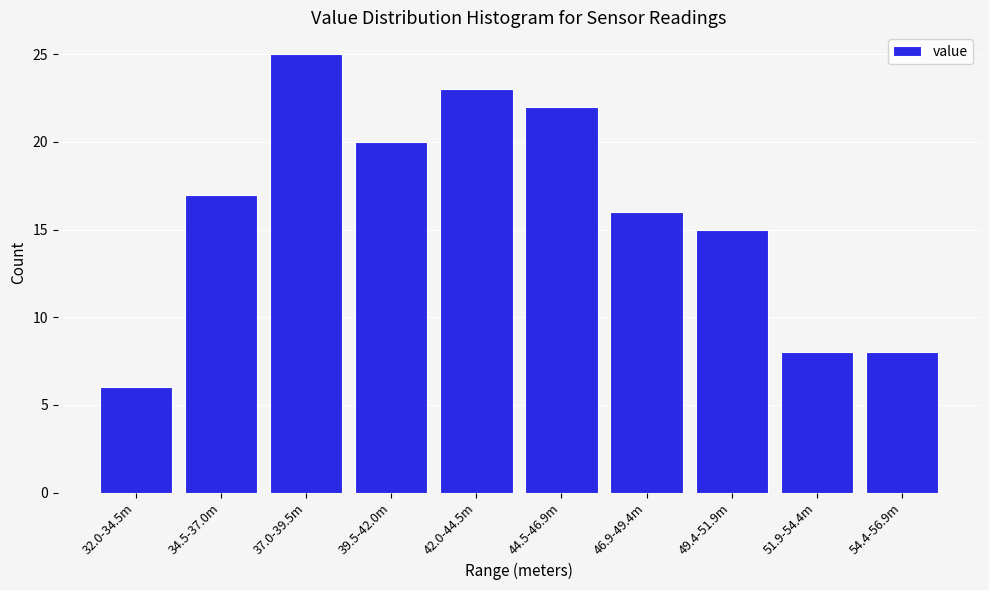

Reading right to left, extract all data points from this chart.

54.4-56.9m=8	51.9-54.4m=8	49.4-51.9m=15	46.9-49.4m=16	44.5-46.9m=22	42.0-44.5m=23	39.5-42.0m=20	37.0-39.5m=25	34.5-37.0m=17	32.0-34.5m=6